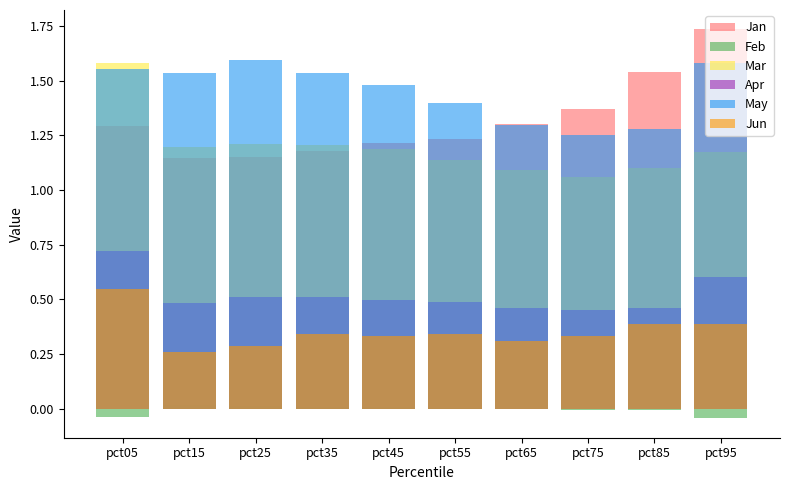

True or false: Jan has a value of 1.2 at pct35.

True